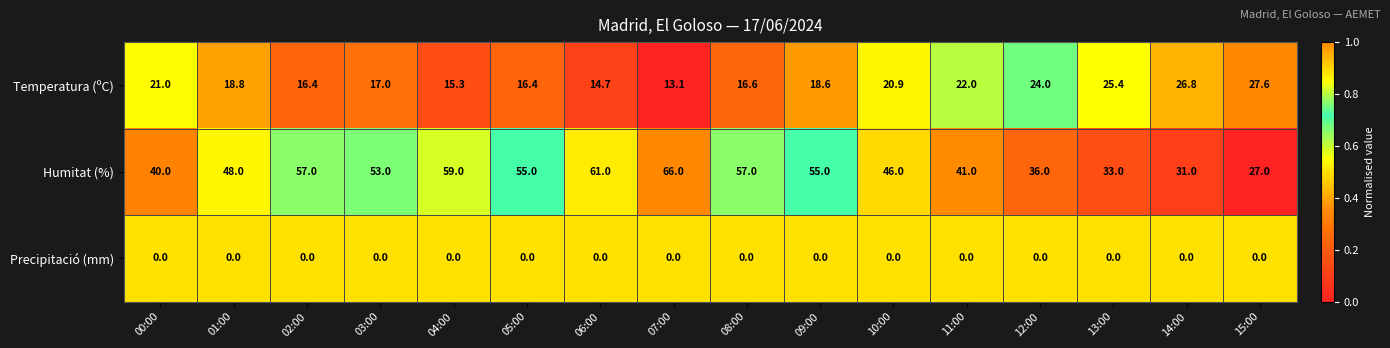

Which label corresponds to the largest value in the chart?

07:00